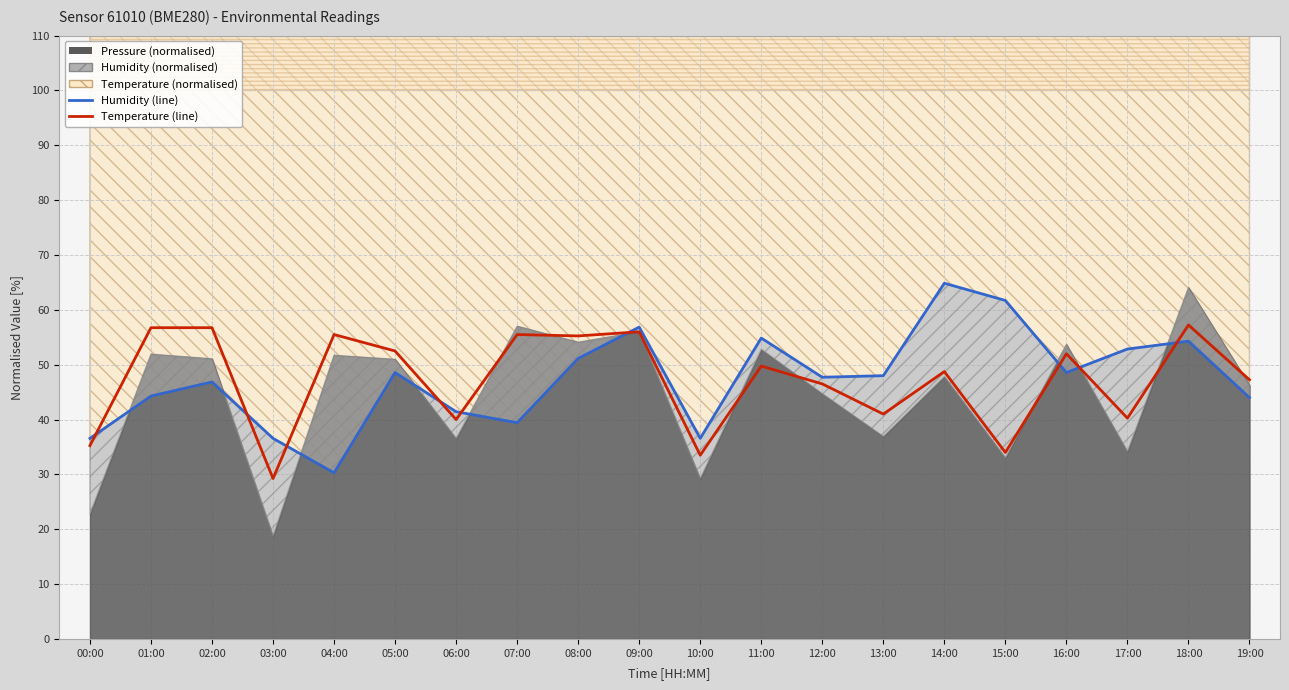

True or false: temperature (line) has a value of 74.8 at 19:00.

False